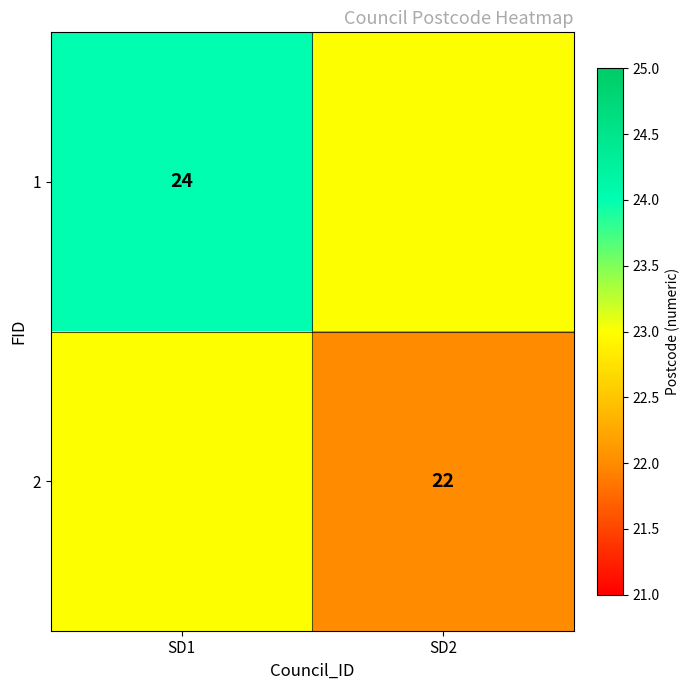

The value of 1 at SD1 is 7. True or false?

False